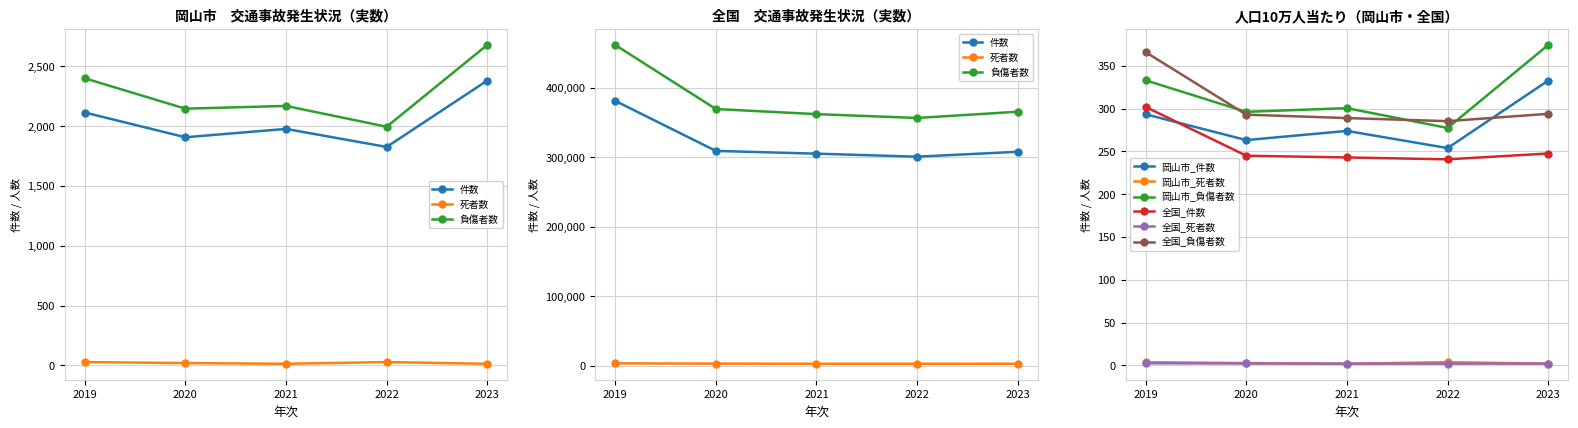

How many data points in 全国_負傷者数 are less than 365595?

2